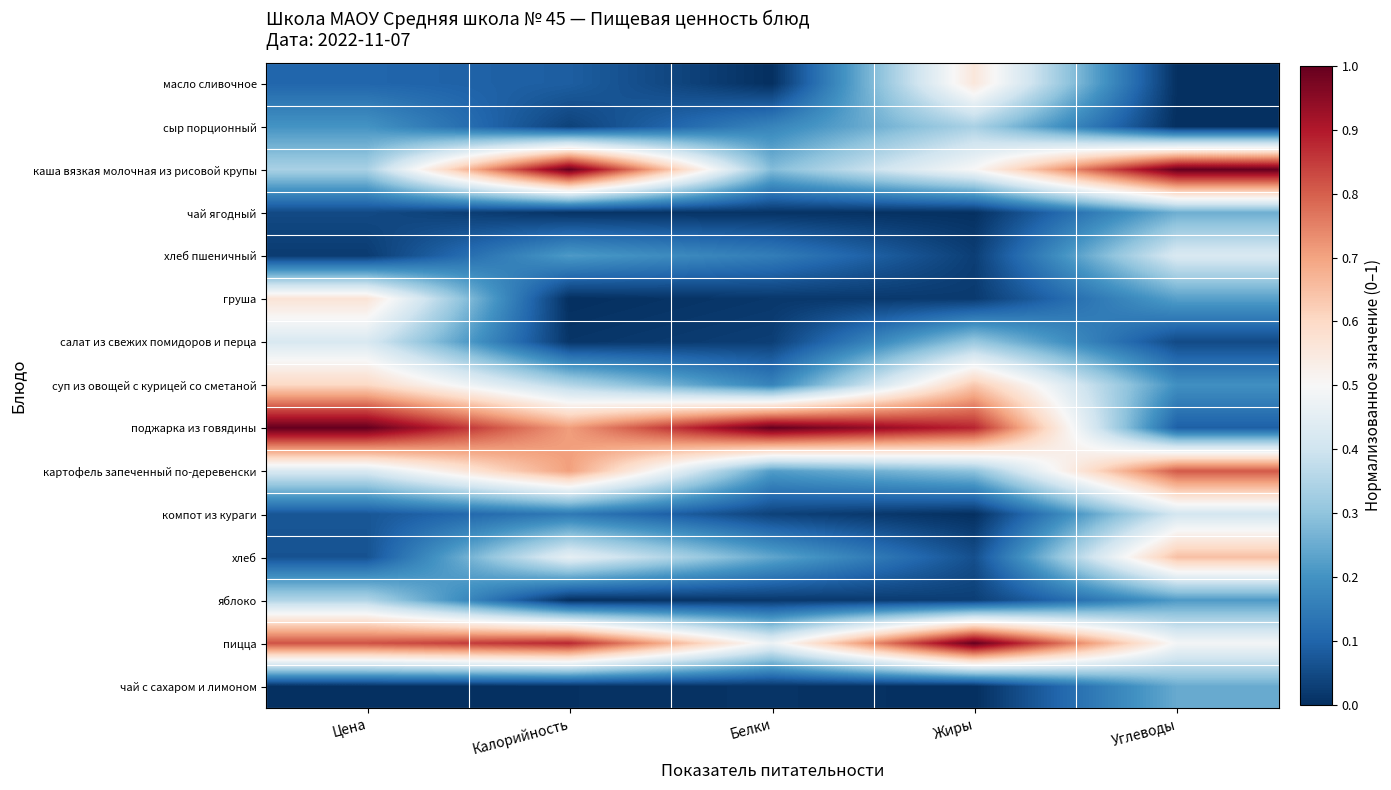

Reading left to right, extract all data points from this chart.

масло сливочное: Цена=0.1	Калорийность=0.1	Белки=0.0	Жиры=0.6	Углеводы=0.0
сыр порционный: Цена=0.2	Калорийность=0.0	Белки=0.2	Жиры=0.3	Углеводы=0.0
каша вязкая молочная из рисовой крупы: Цена=0.3	Калорийность=1.0	Белки=0.3	Жиры=0.5	Углеводы=1.0
чай ягодный: Цена=0.0	Калорийность=0.0	Белки=0.0	Жиры=0.0	Углеводы=0.3
хлеб пшеничный: Цена=0.0	Калорийность=0.2	Белки=0.2	Жиры=0.0	Углеводы=0.4
груша: Цена=0.6	Калорийность=0.0	Белки=0.0	Жиры=0.0	Углеводы=0.2
салат из свежих помидоров и перца: Цена=0.4	Калорийность=0.0	Белки=0.0	Жиры=0.3	Углеводы=0.1
суп из овощей с курицей со сметаной: Цена=0.6	Калорийность=0.4	Белки=0.2	Жиры=0.6	Углеводы=0.2
поджарка из говядины: Цена=1.0	Калорийность=0.7	Белки=1.0	Жиры=0.9	Углеводы=0.1
картофель запеченный по-деревенски: Цена=0.4	Калорийность=0.7	Белки=0.2	Жиры=0.3	Углеводы=0.8
компот из кураги: Цена=0.1	Калорийность=0.1	Белки=0.0	Жиры=0.0	Углеводы=0.4
хлеб: Цена=0.1	Калорийность=0.5	Белки=0.2	Жиры=0.1	Углеводы=0.6
яблоко: Цена=0.4	Калорийность=0.0	Белки=0.0	Жиры=0.0	Углеводы=0.2
пицца: Цена=0.8	Калорийность=0.9	Белки=0.5	Жиры=1.0	Углеводы=0.5
чай с сахаром и лимоном: Цена=0.0	Калорийность=0.0	Белки=0.0	Жиры=0.0	Углеводы=0.2